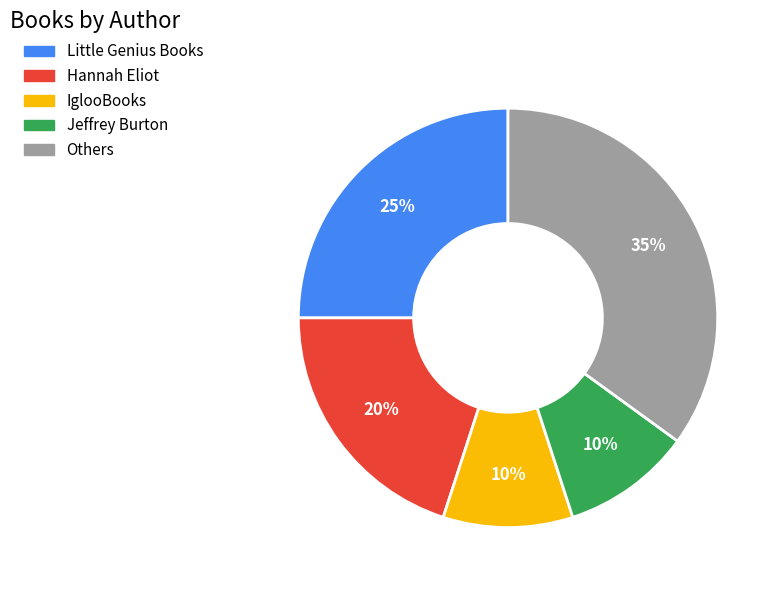

What percentage is the IglooBooks slice, to the nearest percent?

10%